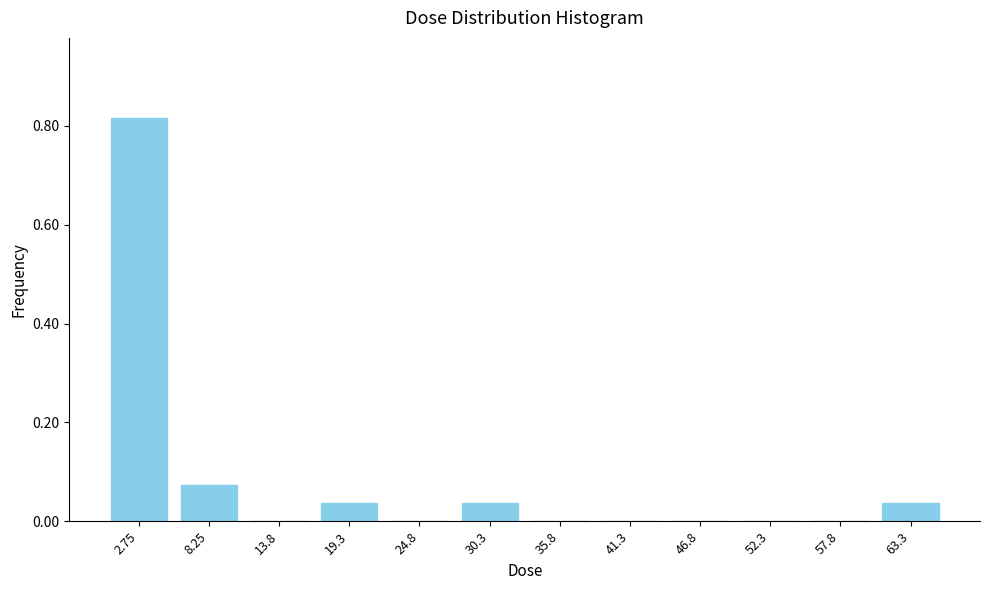

Which category has the highest value across all series?

2.75